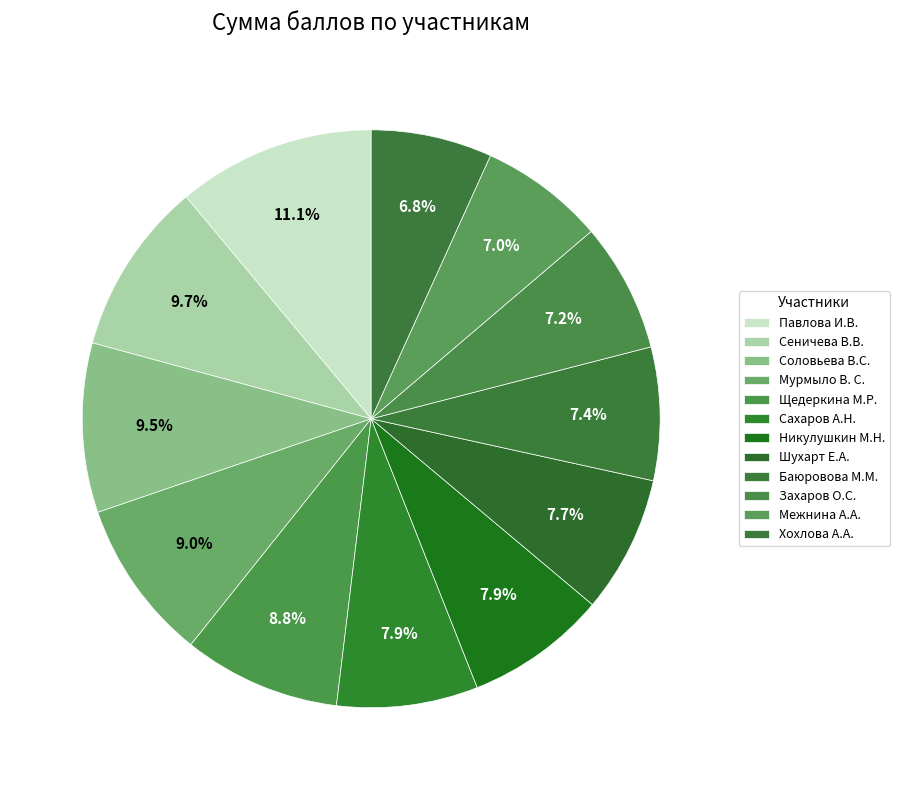

What is the change in value from Шухарт Е.А. to Хохлова А.А.?

-4